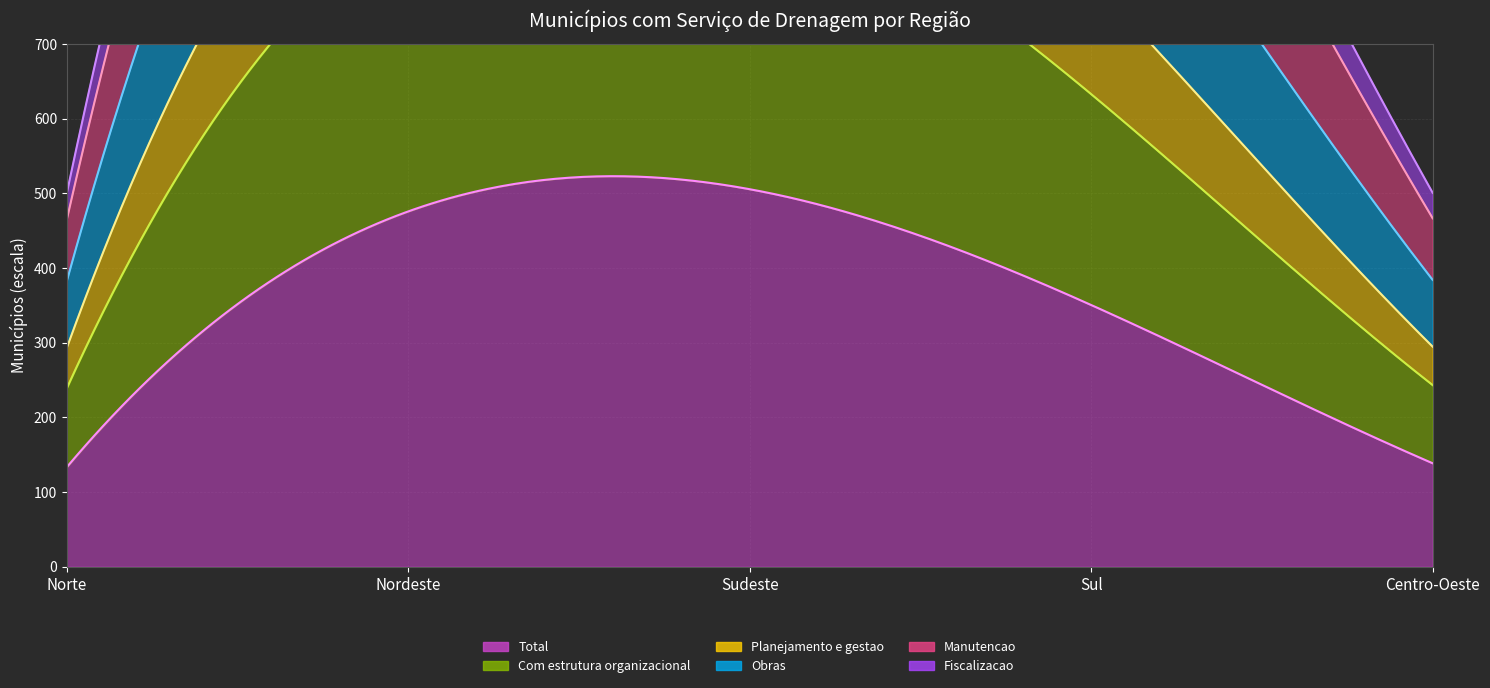

Reading left to right, what are all the values shown in this chart?

Total: 441	1603	1661	1185	458
Com estrutura organizacional: 361	1285	1446	905	358
Planejamento e gestao: 193	662	829	459	184
Obras: 306	1090	1227	765	306
Manutencao: 288	1003	1246	782	288
Fiscalizacao: 125	406	494	269	121